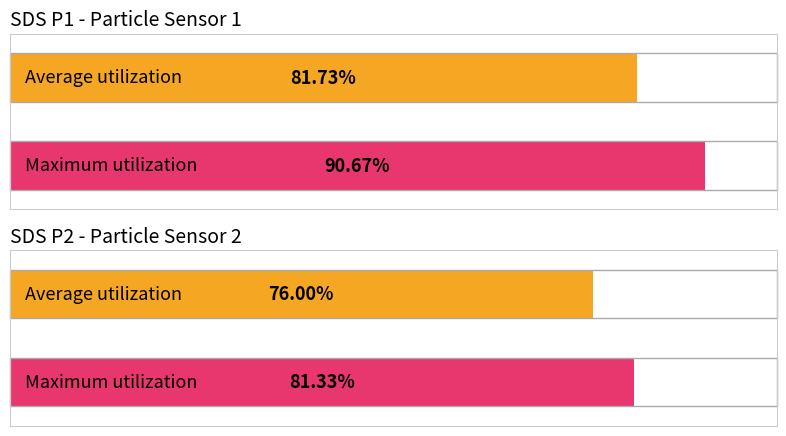

True or false: Maximum utilization has a value of 9.6 at SDS_P1.

False